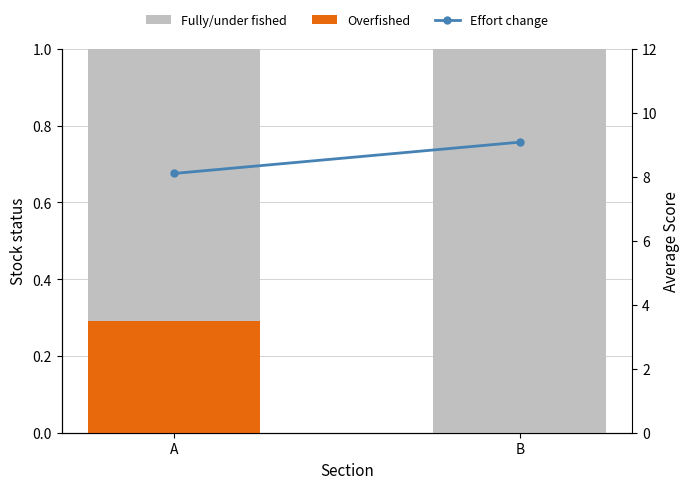

Reading right to left, list all the values displayed in this chart.

Overfished: 0.0	0.3
Fully/under fished: 1.0	0.7
Effort change: 9.1	8.1